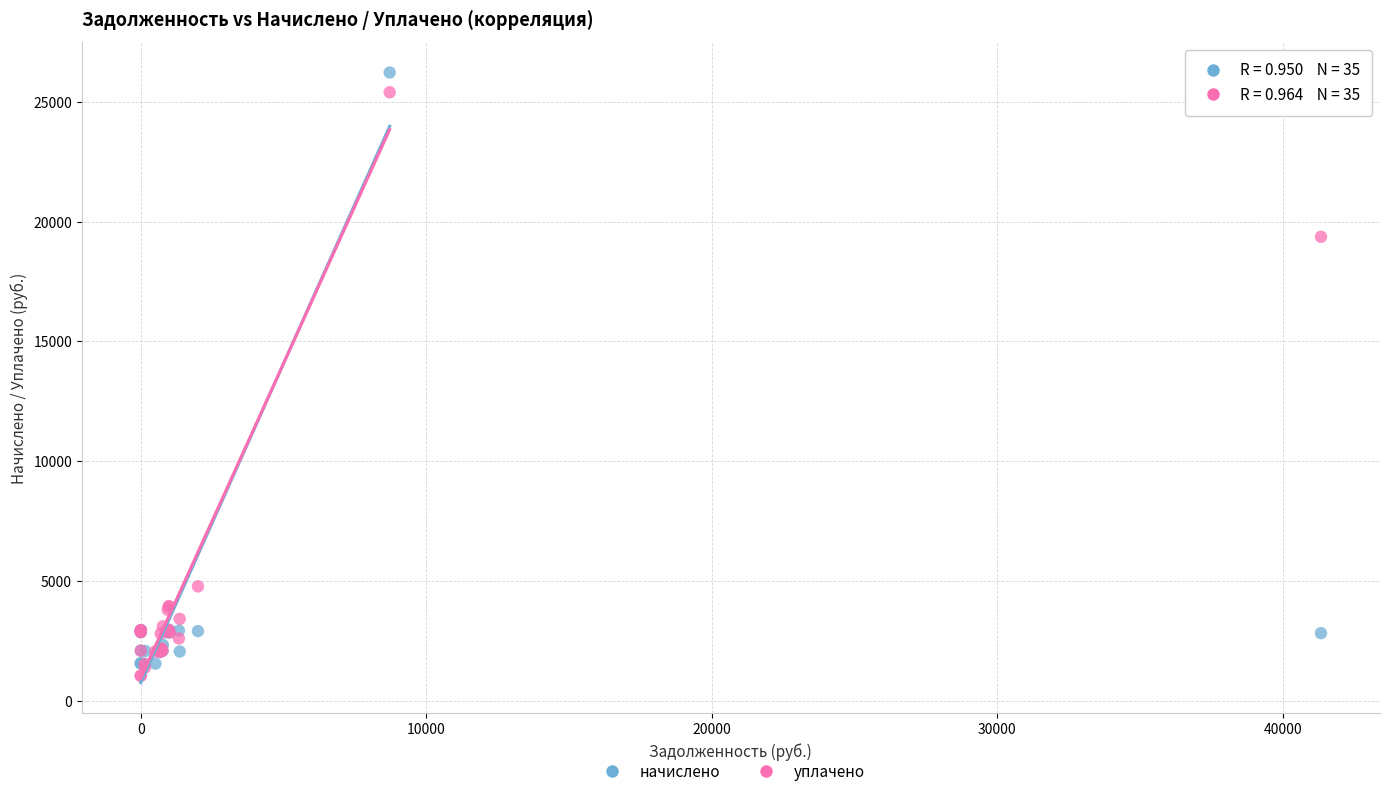

In the начислено series, what Y value is closest to 13876?

2957.0